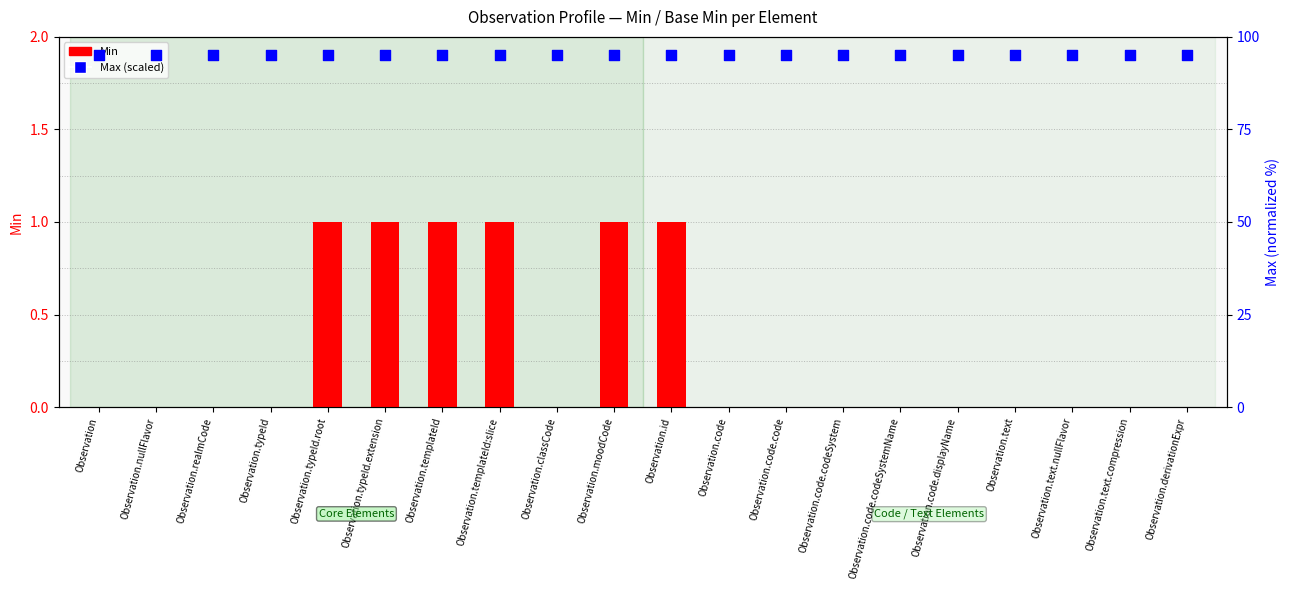

What is the total value across all series at Observation?

95